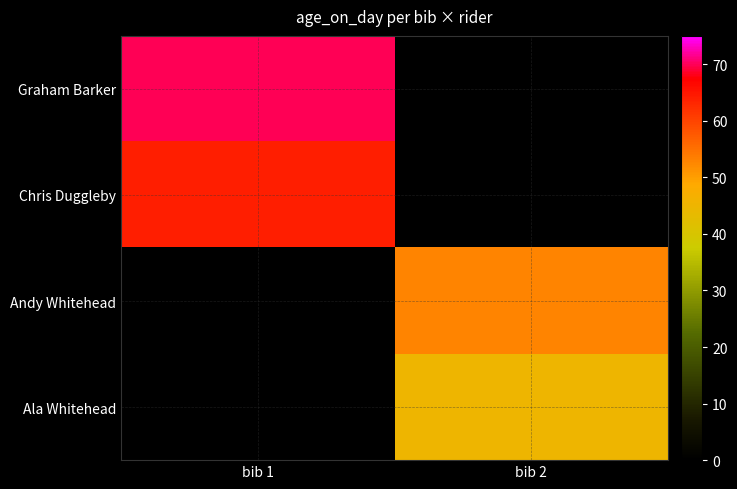

Which series has the widest spread of values?

Graham Barker